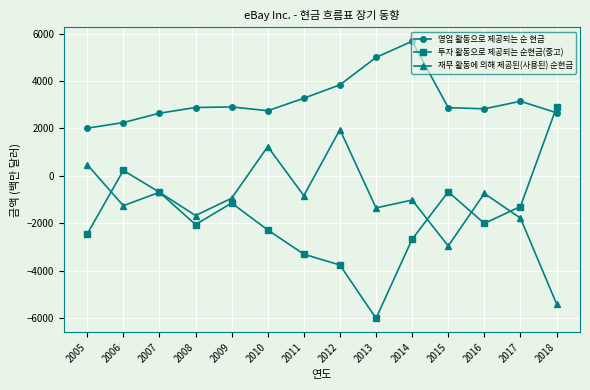

Rank the series at 2012 from lowest to highest value.

투자 활동으로 제공되는 순현금(중고), 재무 활동에 의해 제공된(사용된) 순현금, 영업 활동으로 제공되는 순 현금